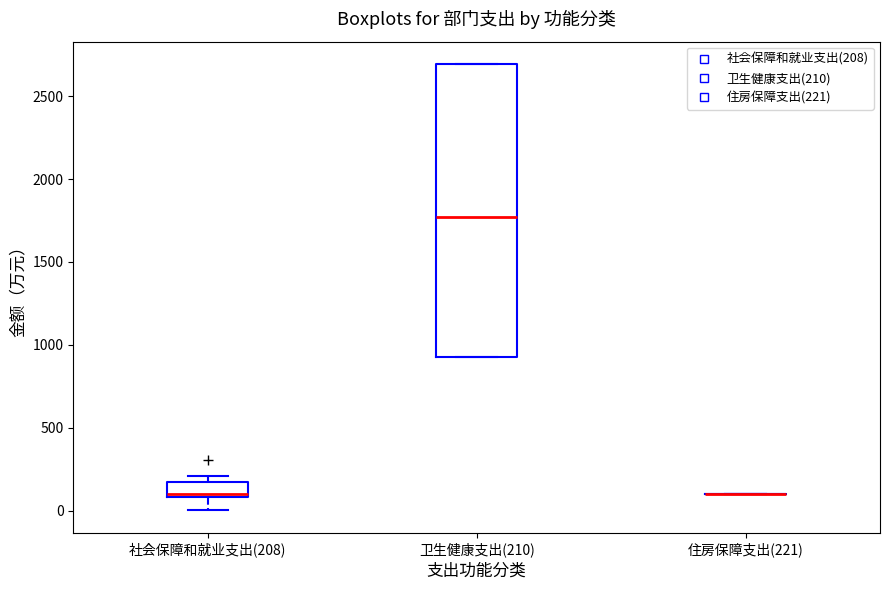

Reading left to right, read every box against the y-axis: the position of its median line, the range the box covers, and the ends of its whiskers. The values are not printed on the chart, so give them approximately, as read against the axis.

社会保障和就业支出(208): median 100 (just above the box's lower edge), box 100 to 150, whiskers 0 to 200
卫生健康支出(210): median 1750, box 900 to 2700, whiskers 900 to 2700
住房保障支出(221): box collapsed to a line at 100, whiskers 100 to 100